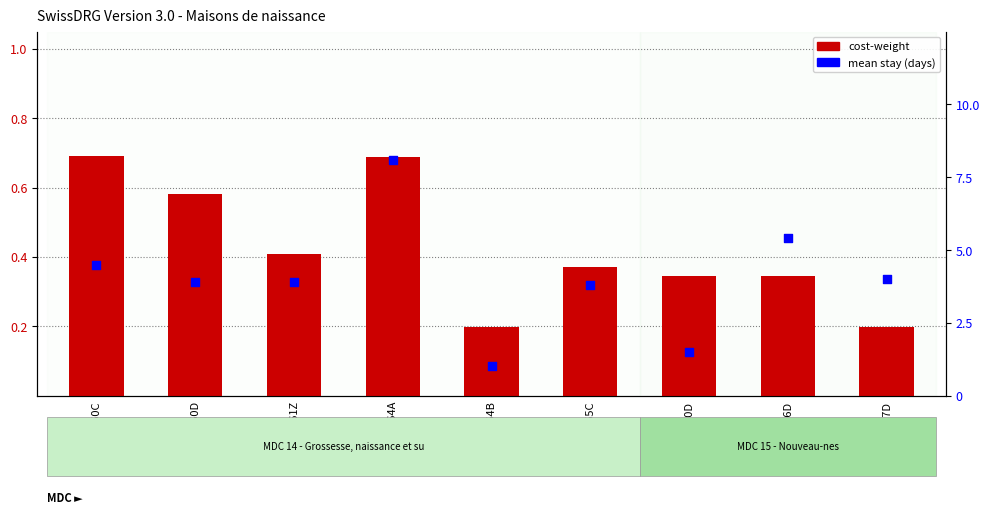

At which category is the sum across all series the highest?

O64A